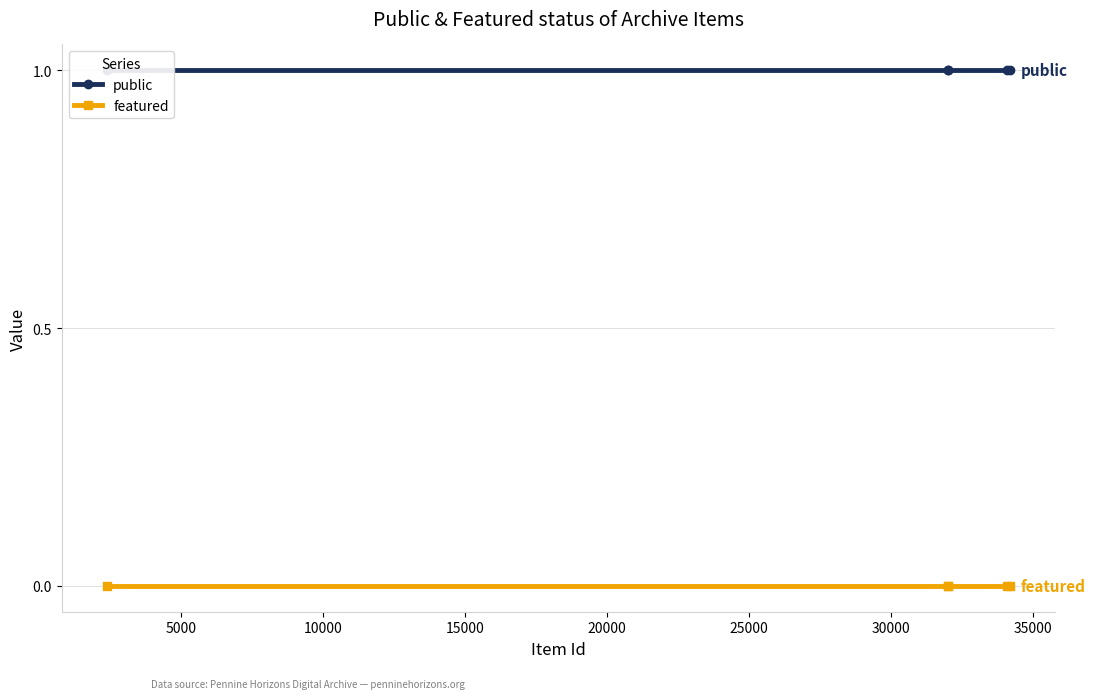

The value of public at 0 is 0. True or false?

False